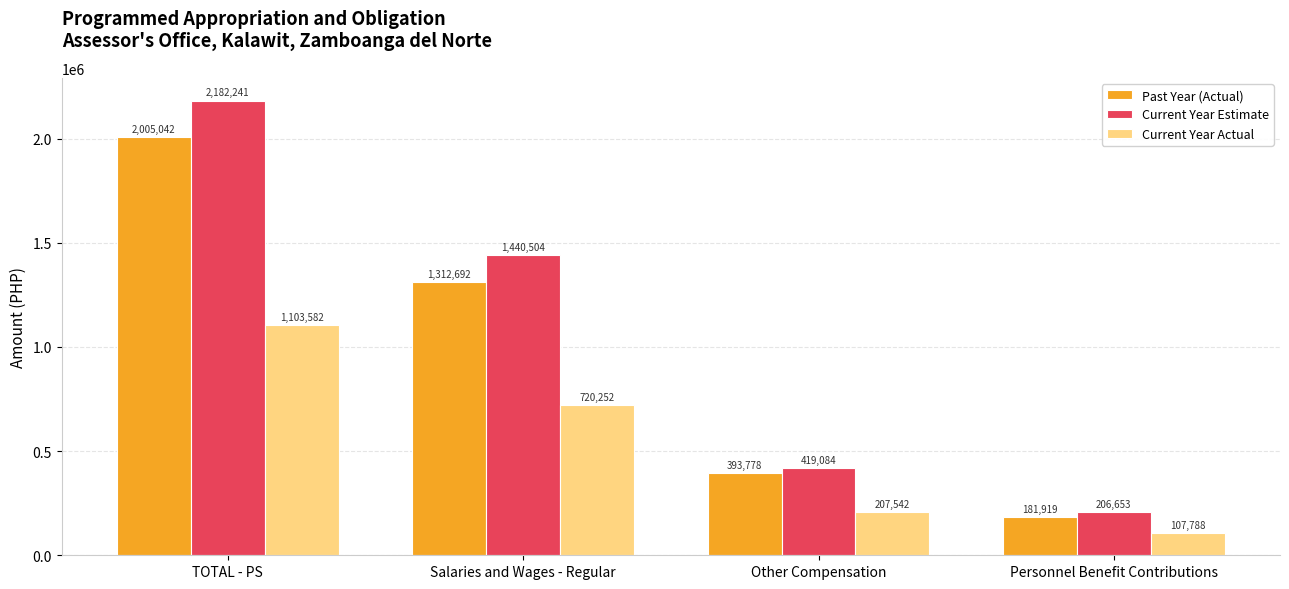

How many categories are shown in the chart?

4